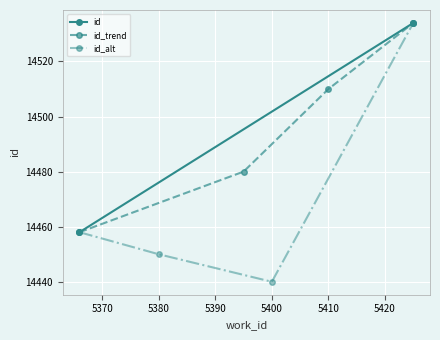

What is the sum of the values at 5366 and 5425?

28992